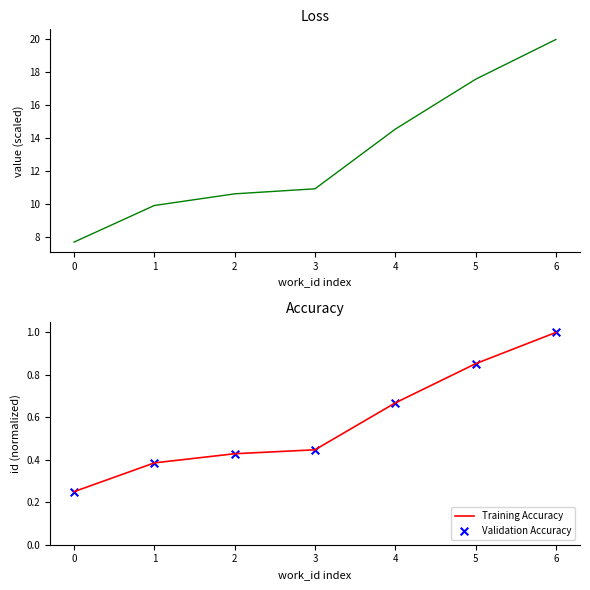

Which category has the highest value in the Training Accuracy series?

6